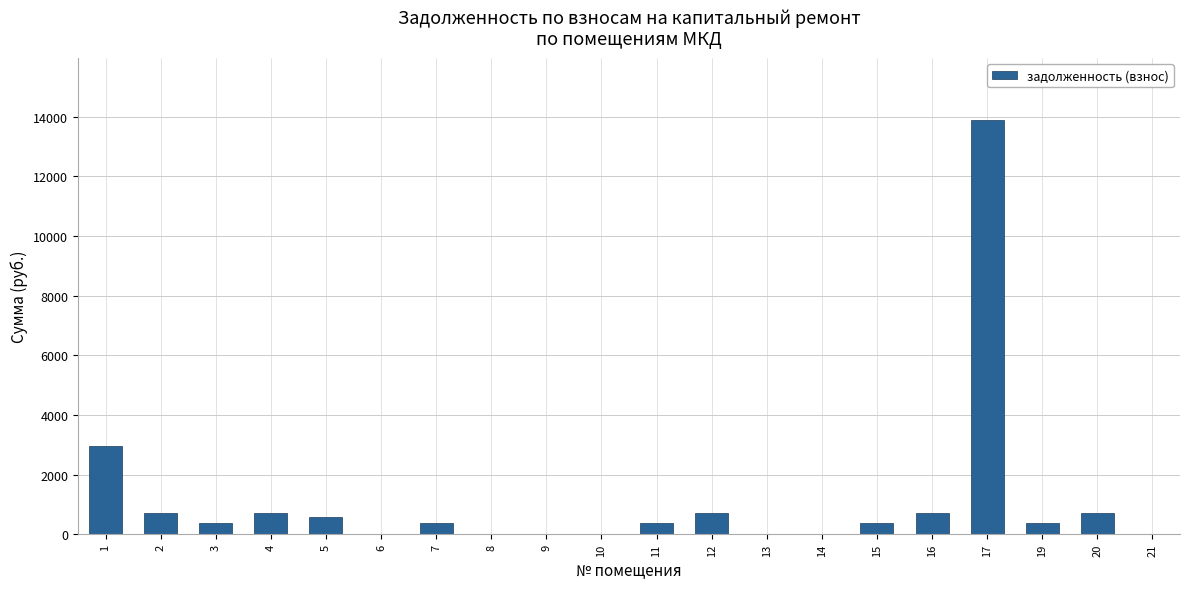

At which category does the chart reach its peak across all series?

17